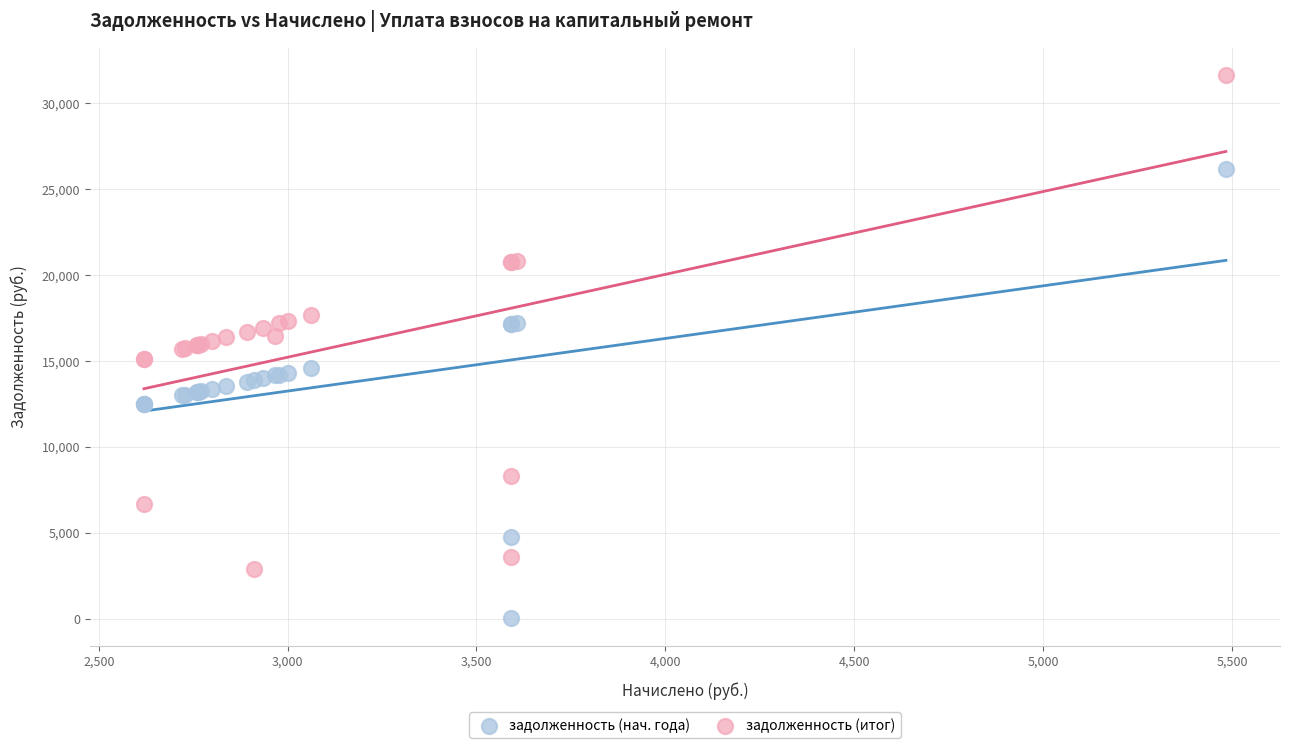

Which series reaches the minimum Y coordinate?

задолженность (нач. года)